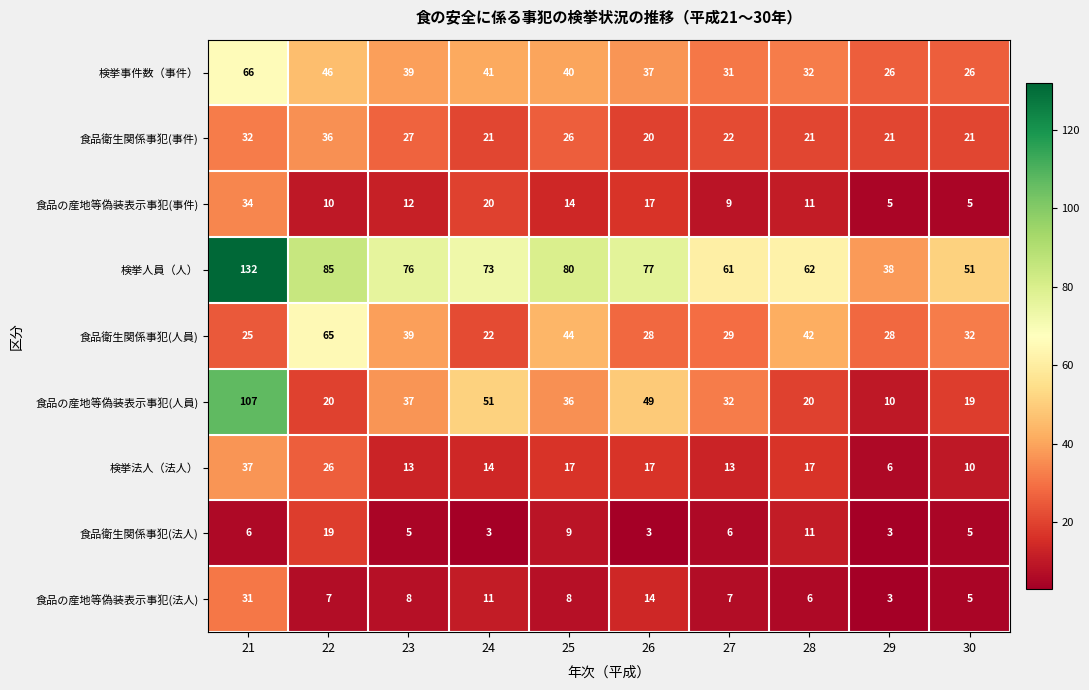

What is the difference between the maximum and minimum values in the 検挙法人（法人） series?

31